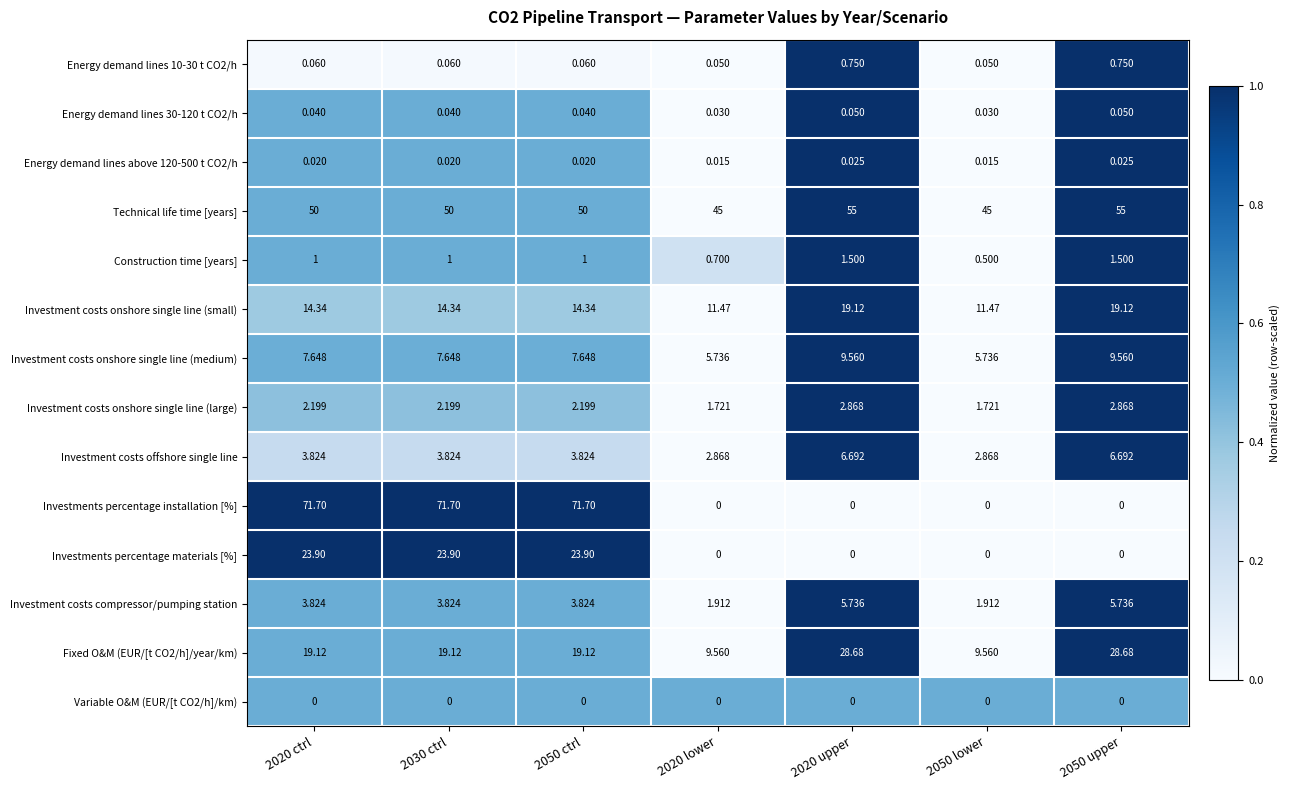

Which series changed the most between 2020 ctrl and 2050 lower?

Investments percentage installation [%]